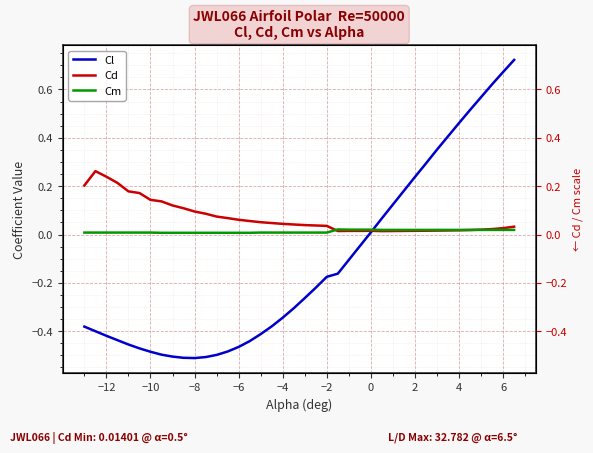

What is the maximum value for Cl?

0.7